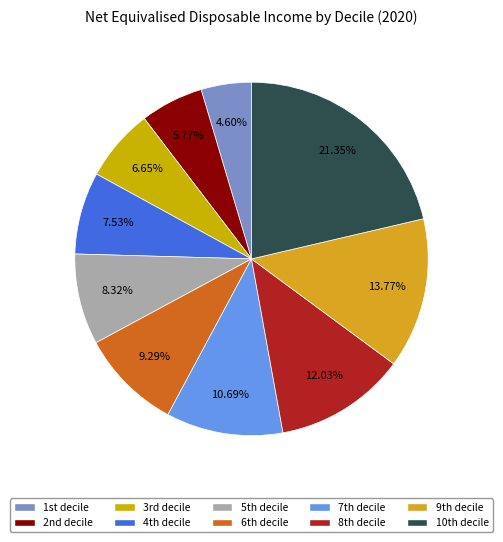

Rank the categories by value from highest to lowest.

10th decile, 9th decile, 8th decile, 7th decile, 6th decile, 5th decile, 4th decile, 3rd decile, 2nd decile, 1st decile